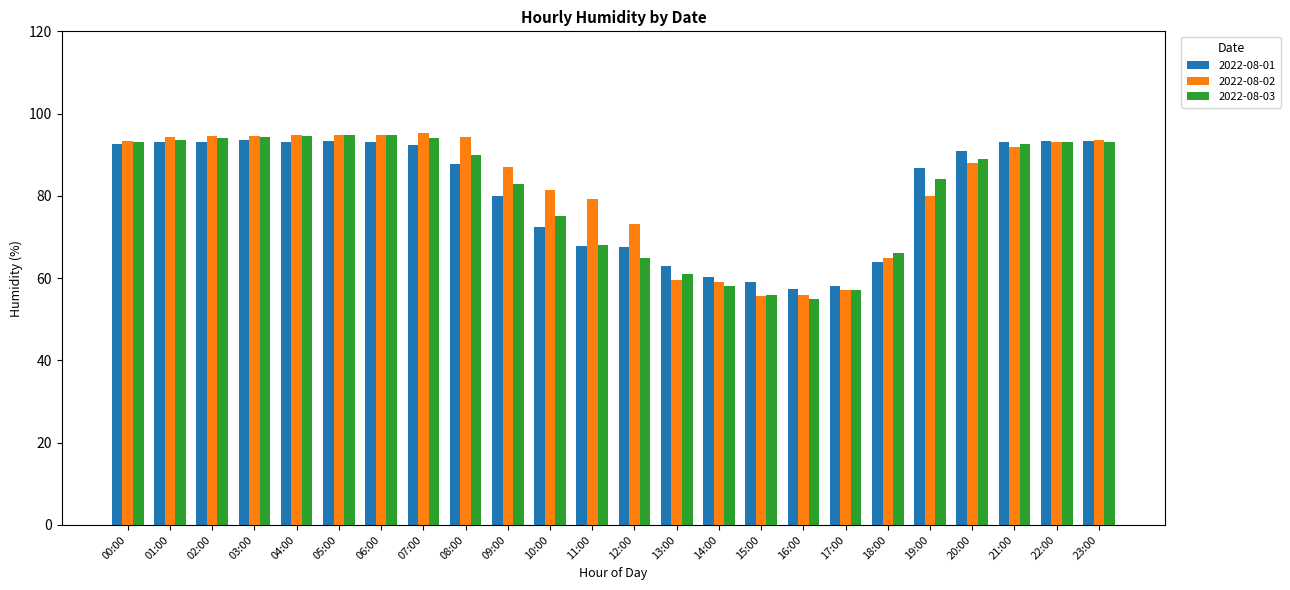

What is the value of the 2022-08-03 bar at the 21st from the left?

89.0